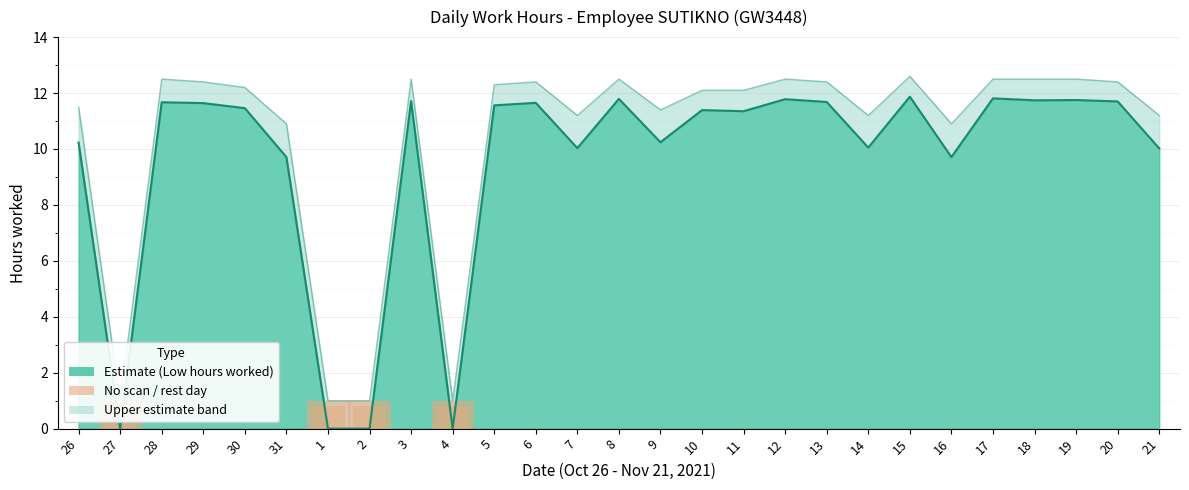

Does the chart contain any negative values?

No